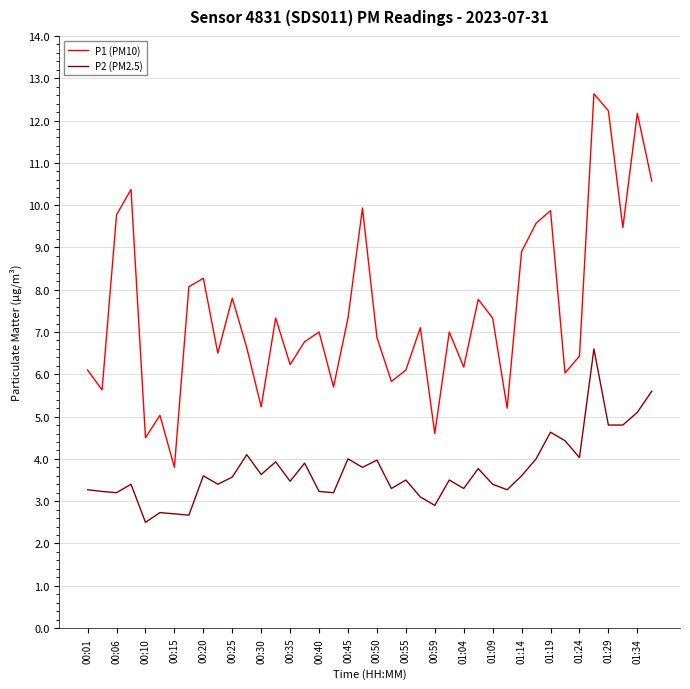

How many lines are shown in the chart?

2